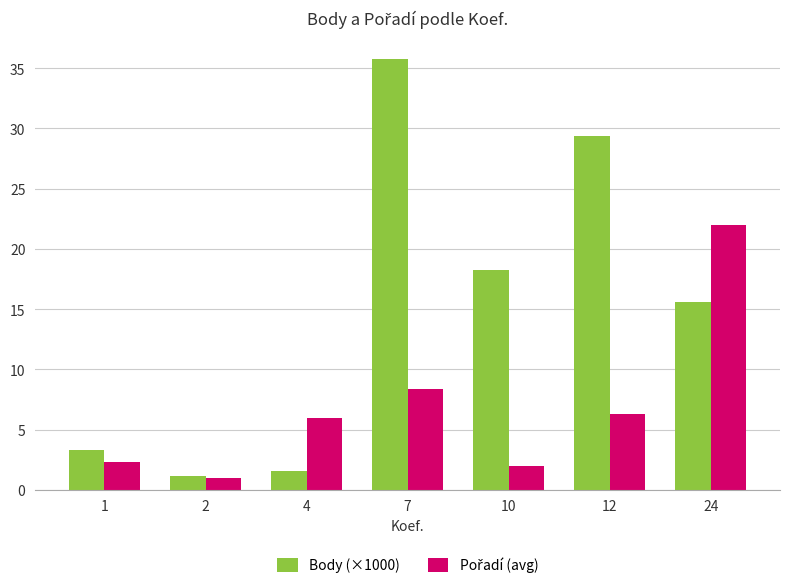

What is the difference between the highest and lowest values at 7?

27.3